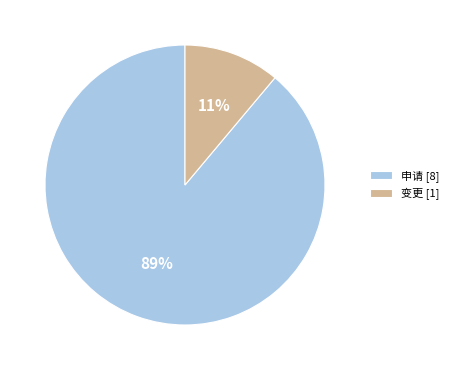

How many segments does this pie chart have?

2